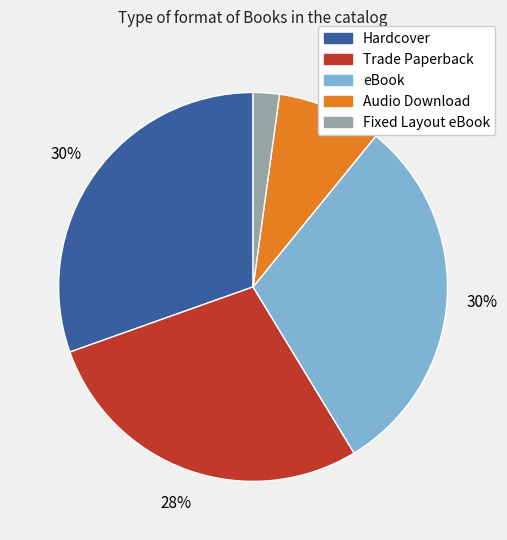

The Hardcover slice represents 30% of the pie. True or false?

True